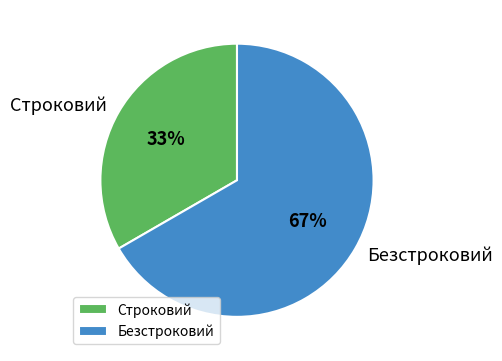

True or false: Безстроковий accounts for 67% of the total.

True